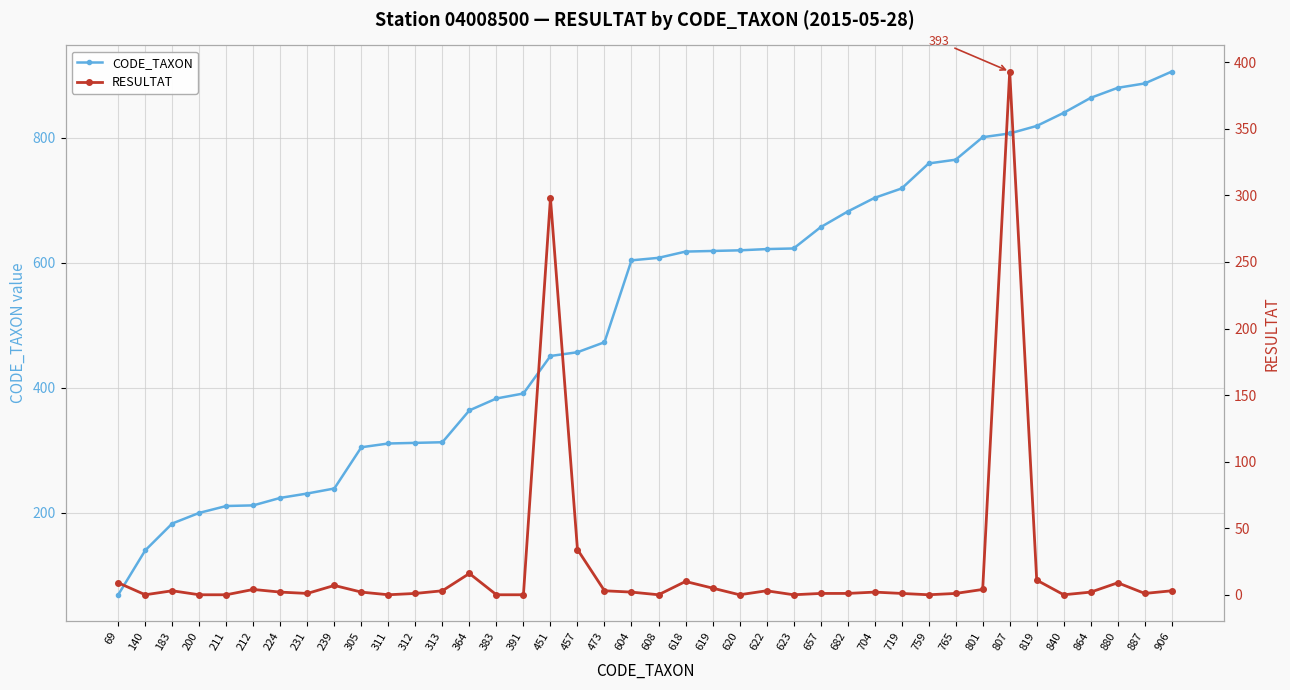

True or false: RESULTAT and CODE_TAXON cross at least once.

False